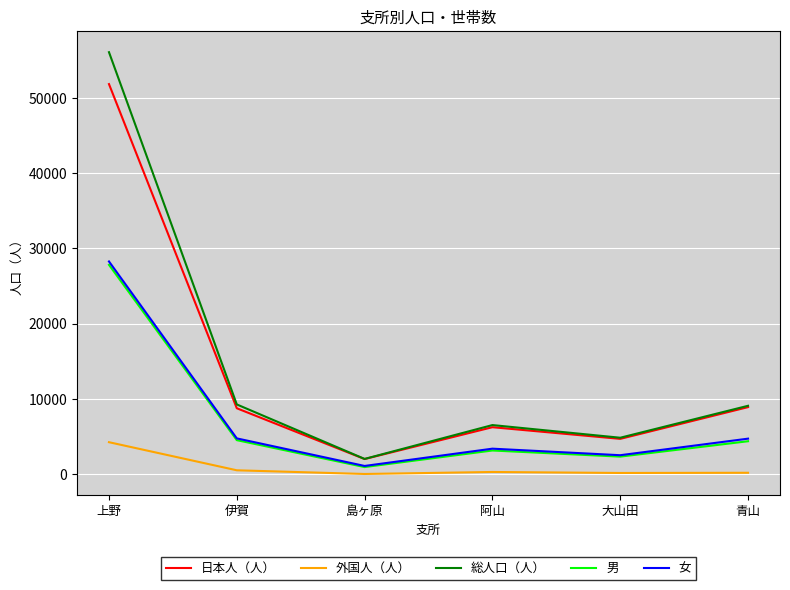

How many distinct data groups are displayed?

5